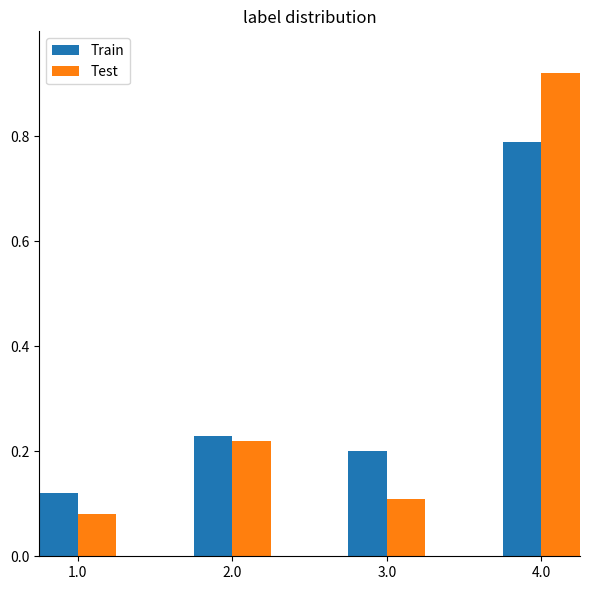

Is the value of Test at 1.0 greater than the value of Train at 4.0?

No